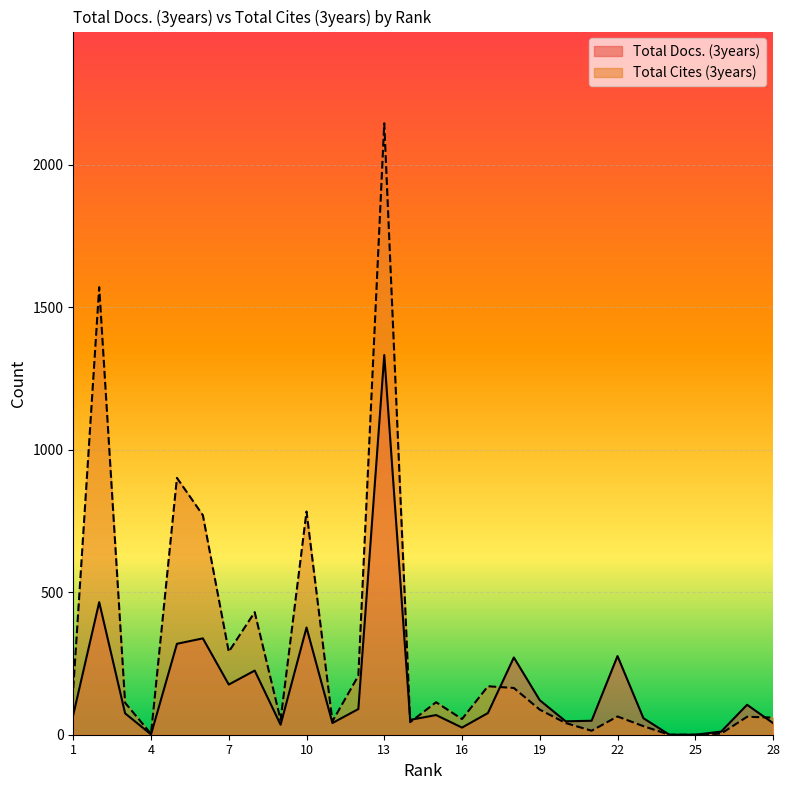

Rank the series at 4 from highest to lowest value.

Total Cites (3years), Total Docs. (3years)